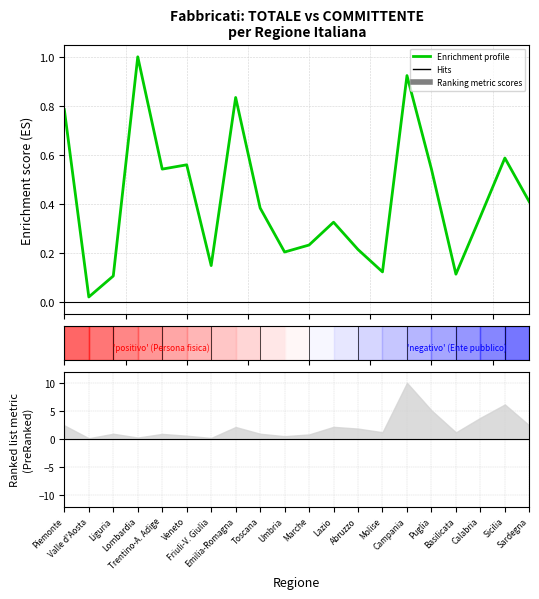

True or false: the data has more than 2 interior local peaks.

True